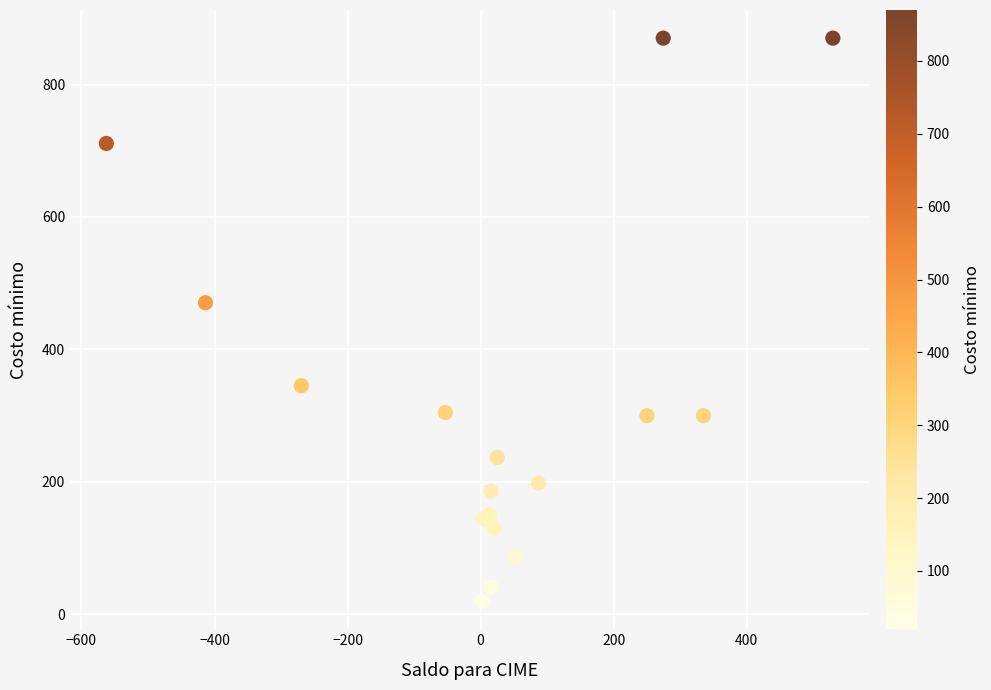

What Y value in the scatter plot is closest to 445?

470.5